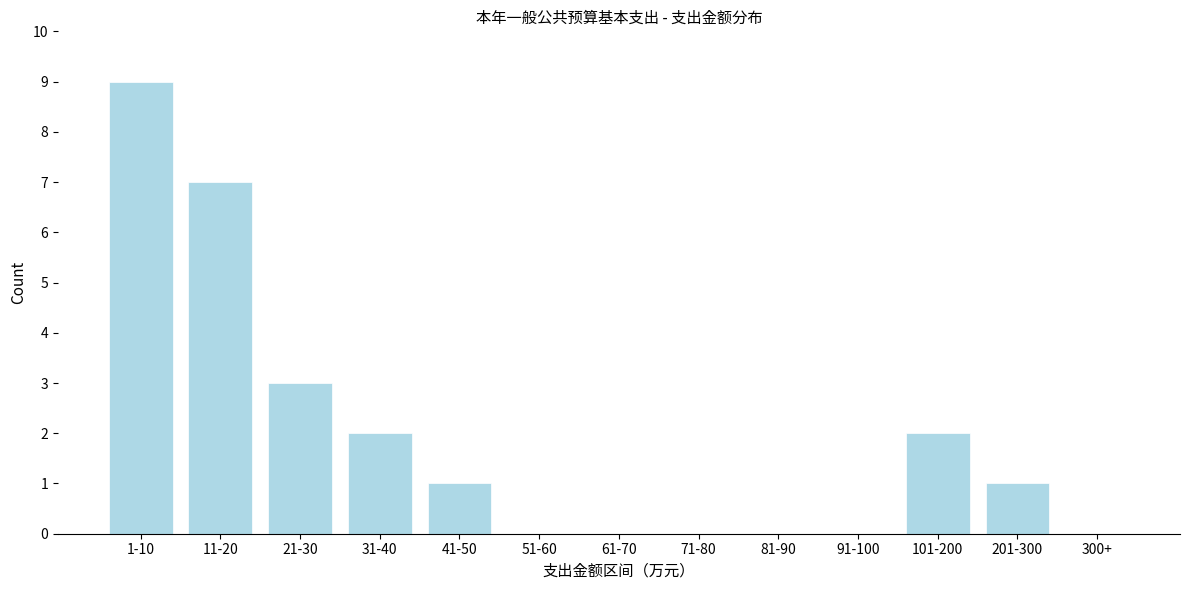

Reading left to right, transcribe all the data shown in this chart.

1-10=9	11-20=7	21-30=3	31-40=2	41-50=1	51-60=0	61-70=0	71-80=0	81-90=0	91-100=0	101-200=2	201-300=1	300+=0